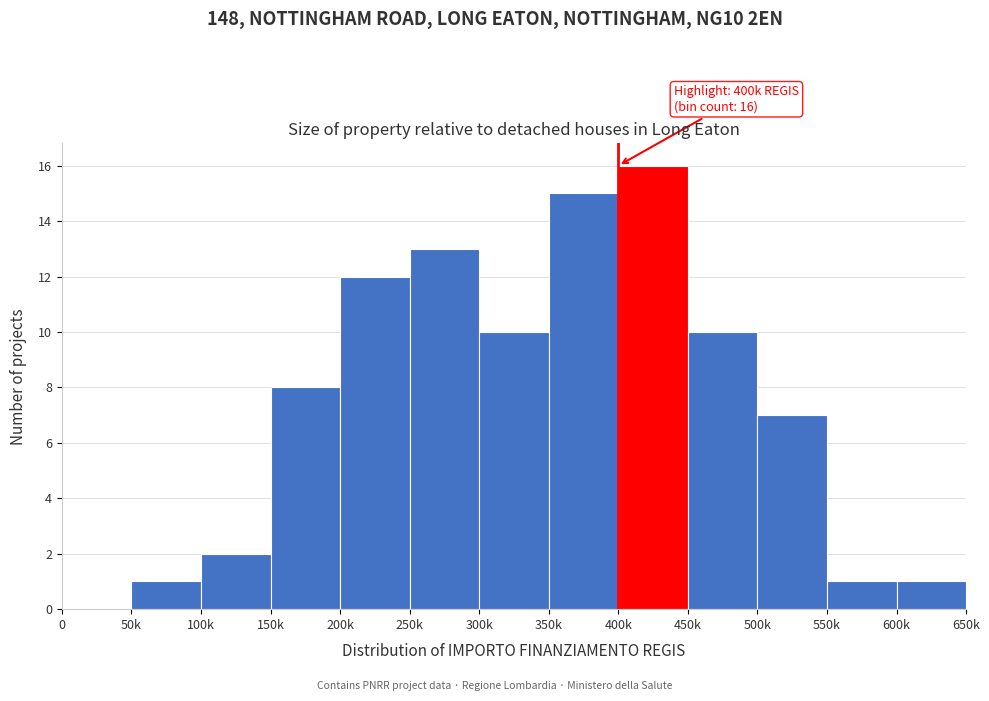

Reading left to right, extract all data points from this chart.

0=0	50k=1	100k=2	150k=8	200k=12	250k=13	300k=10	350k=15	400k=16	450k=10	500k=7	550k=1	600k=1